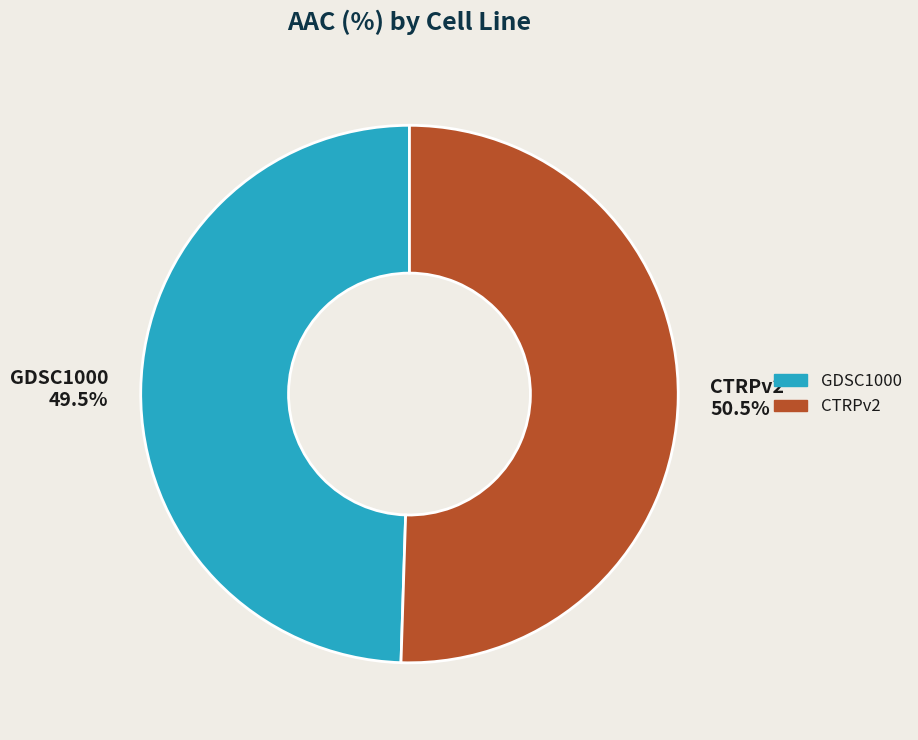

The GDSC1000 slice represents 43% of the pie. True or false?

False